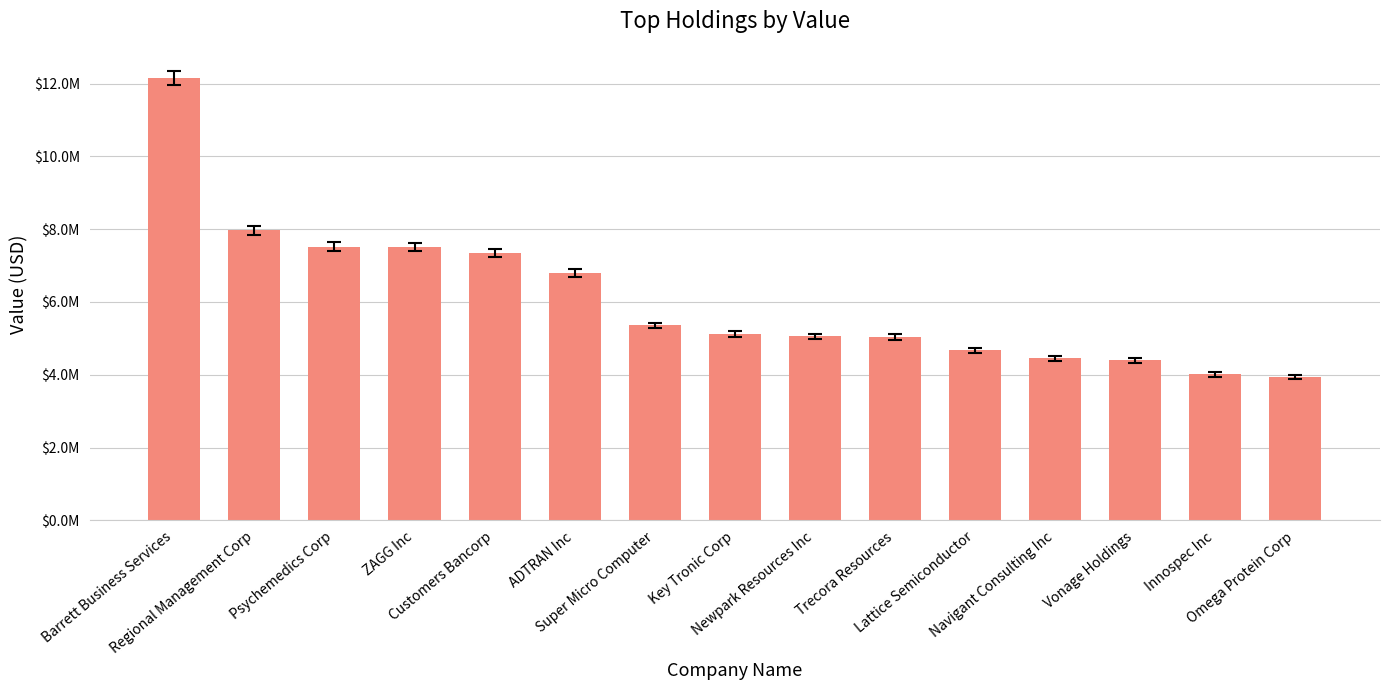

What is the average value?

6087867